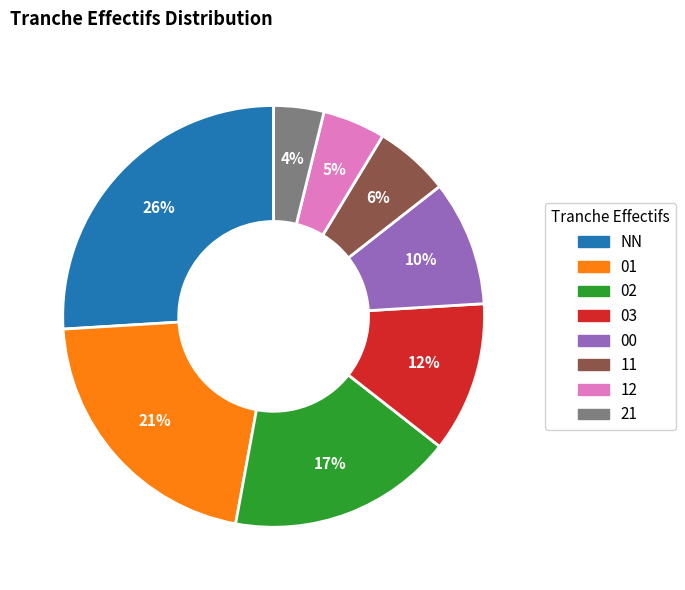

What is the ratio of the value at 00 to the value at 02?

0.6